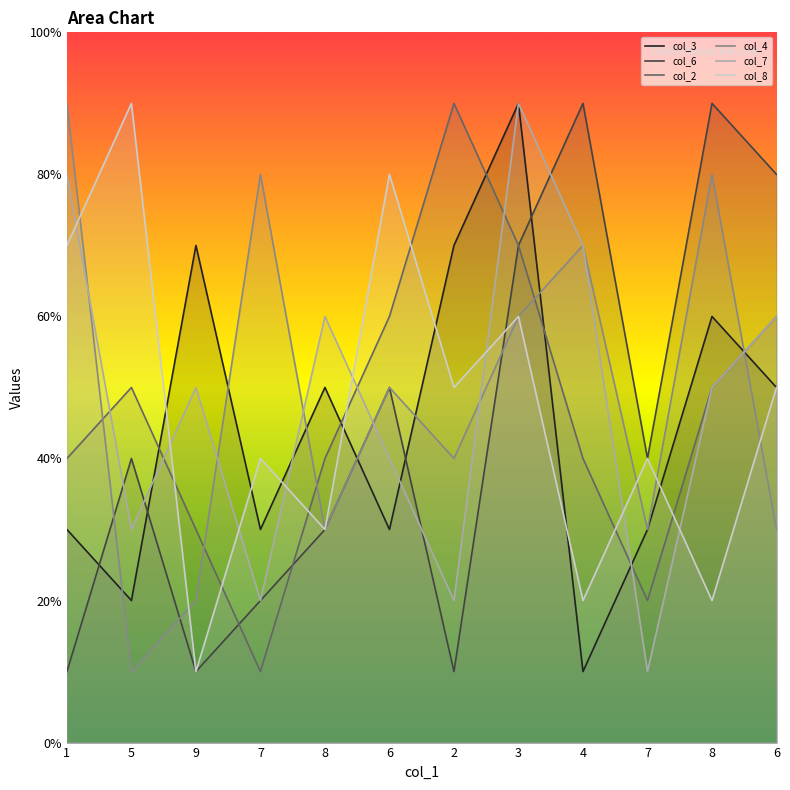

What is the spread (max minus min) of values at 2?

8